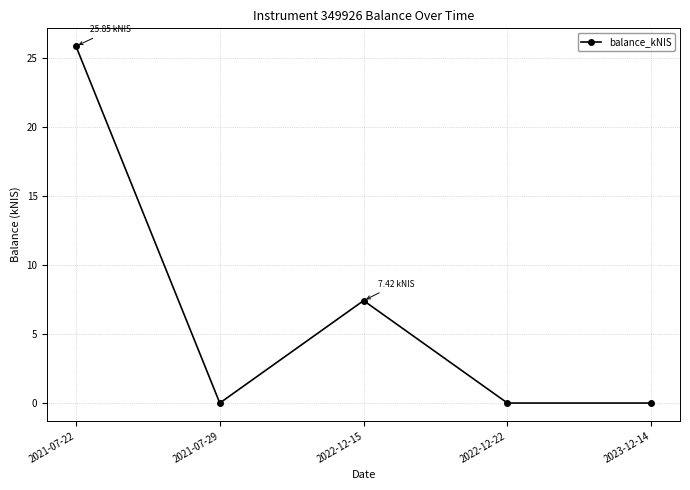

How many points are higher than both their immediate neighbors (excluding endpoints)?

1